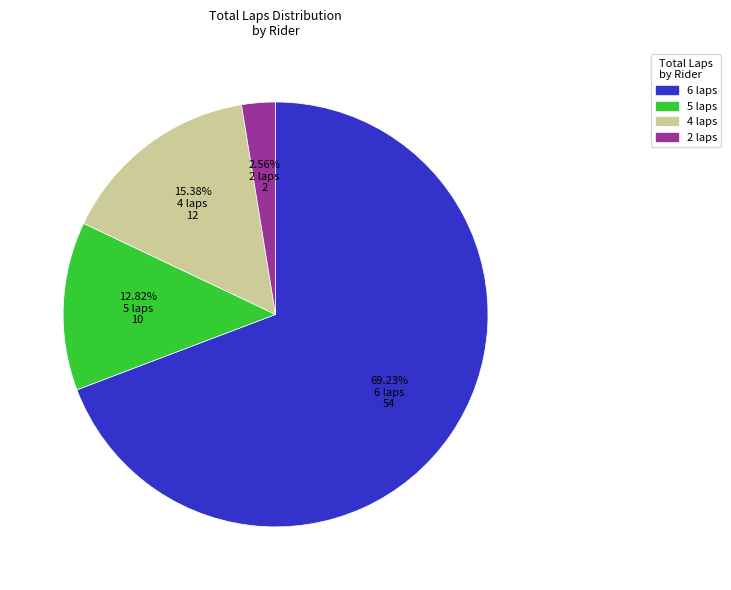

Is there any slice that represents more than half of the pie?

Yes